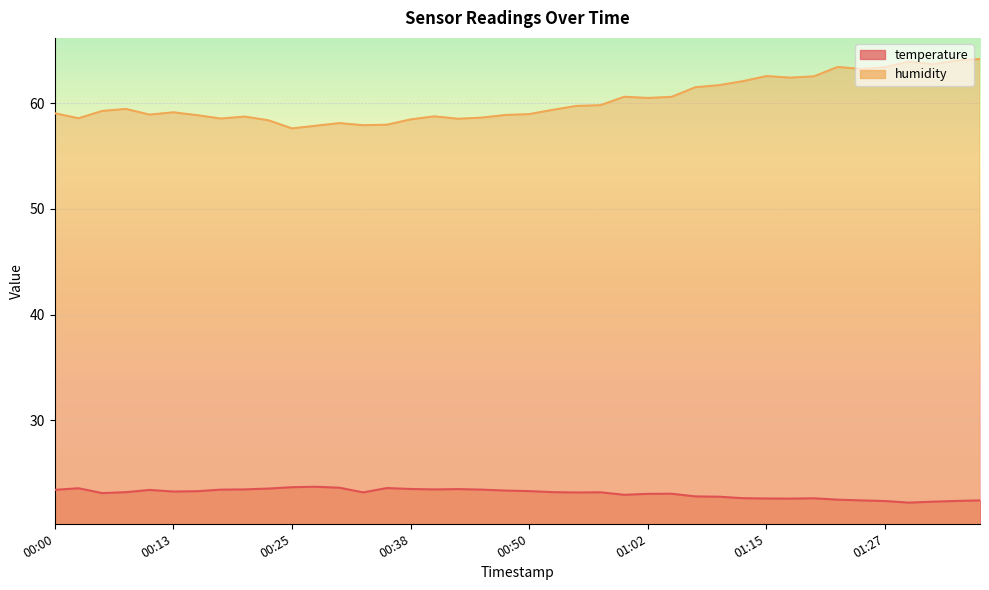

At which category does humidity reach its first local valley?

00:03